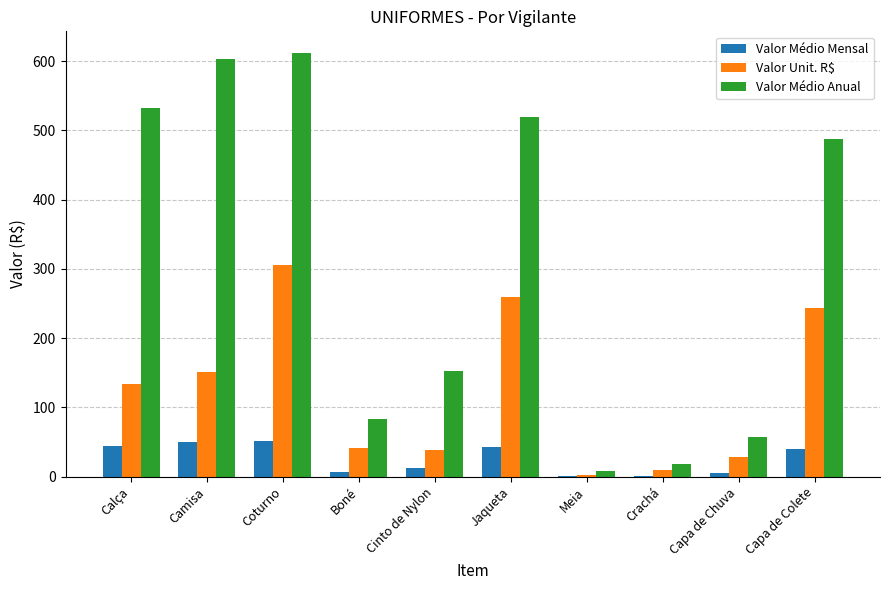

At which label does Valor Médio Mensal first exceed 40?

Calça